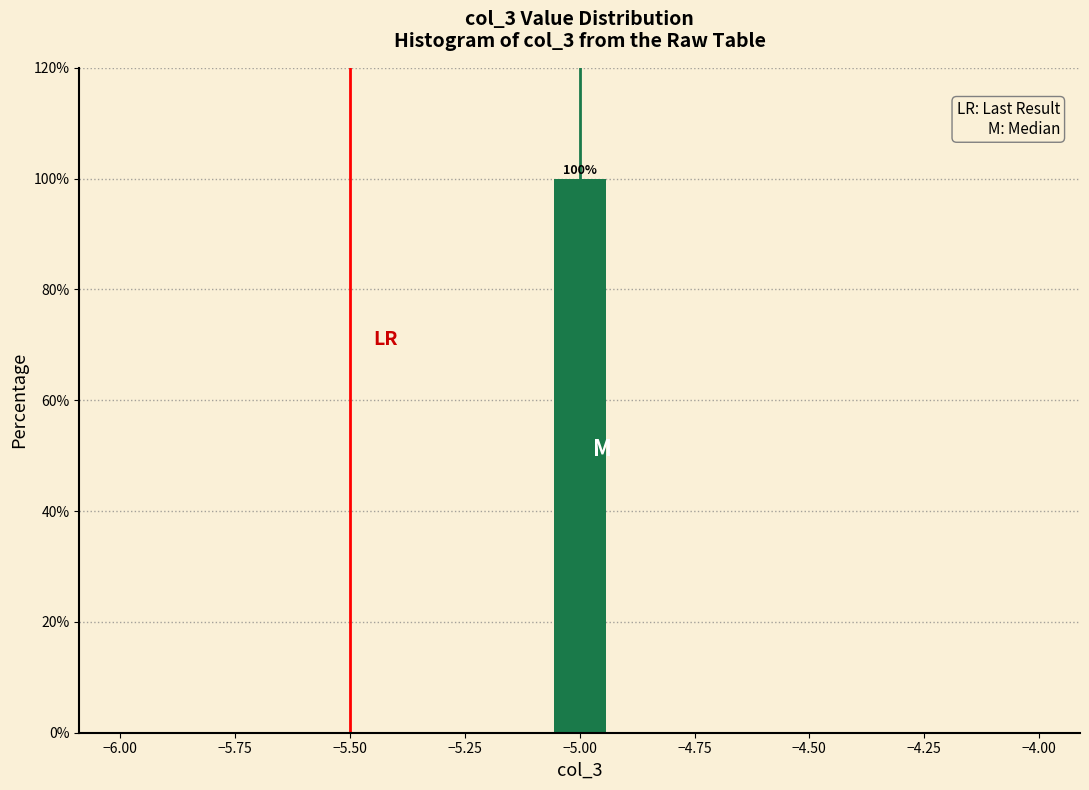

Read against the x-axis, roughly where is the centre of the tallest bar?

-5.00